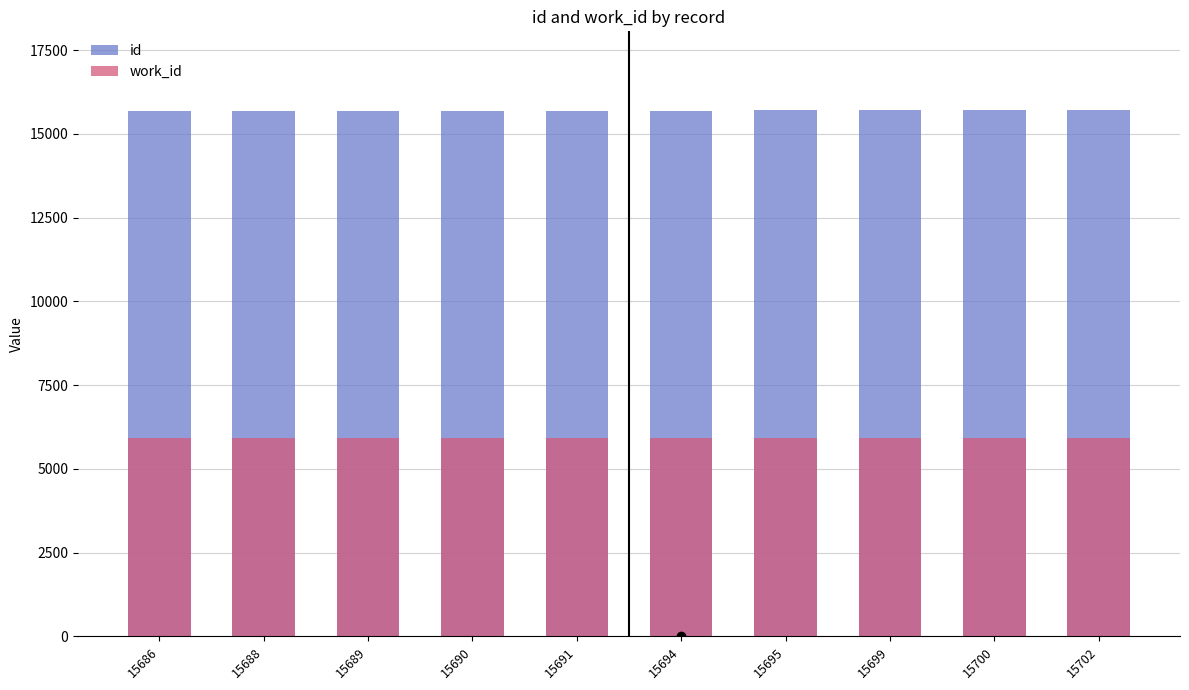

What is the sum of the work_id values at 15694 and 15695?

11832